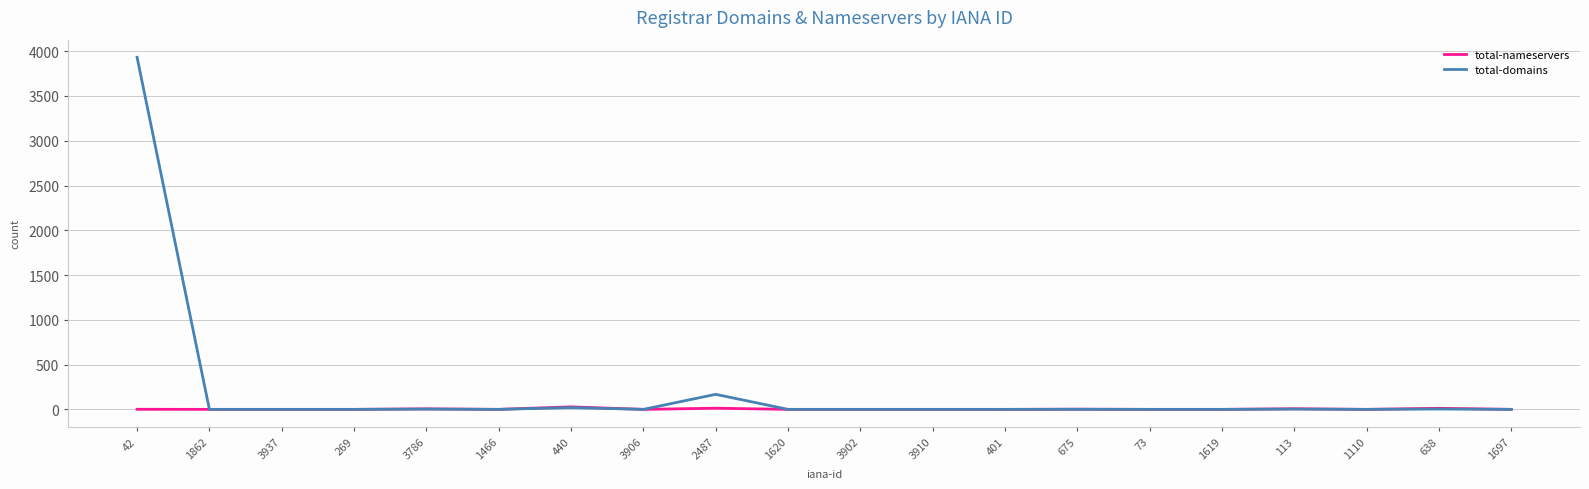

Which series has the largest range (max minus min)?

total-domains